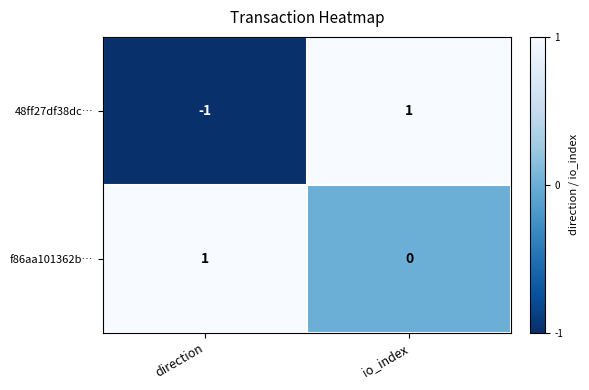

At which label is f86aa101362b… closest to 0?

io_index